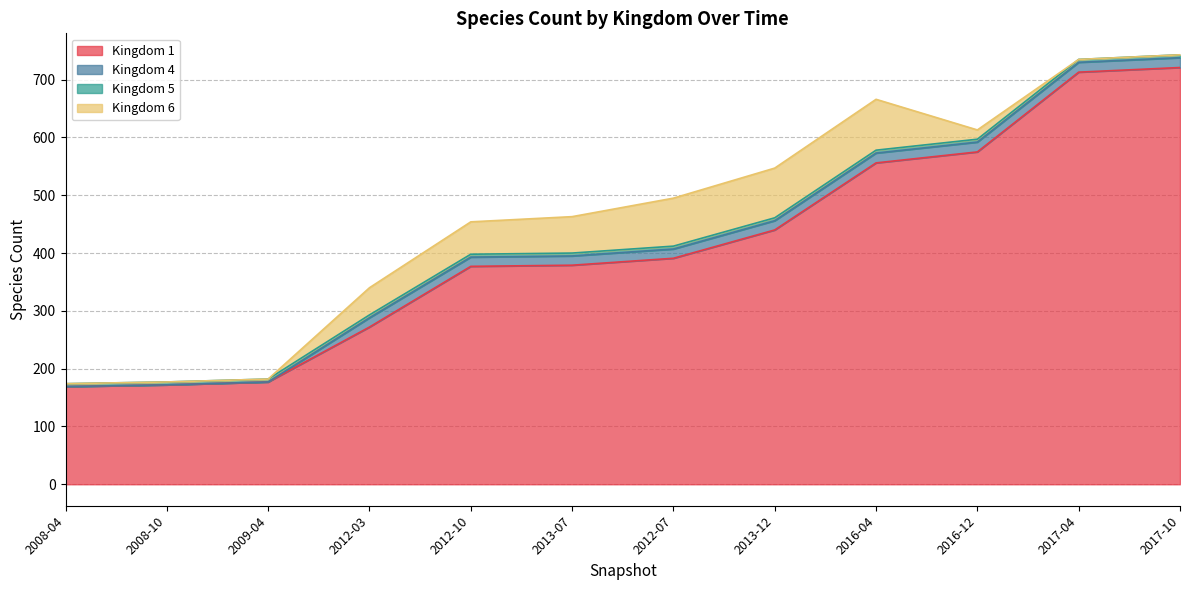

Is the value of Kingdom 4 at 2012-07 greater than the value of Kingdom 6 at 2016-12?

No